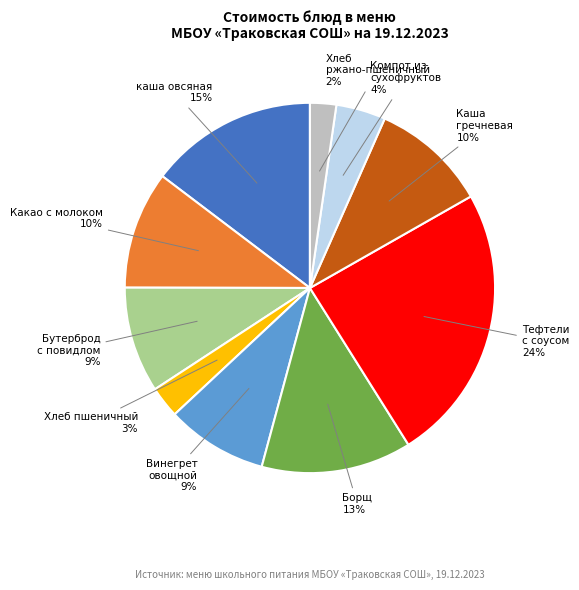

True or false: Хлеб пшеничный accounts for 14% of the total.

False